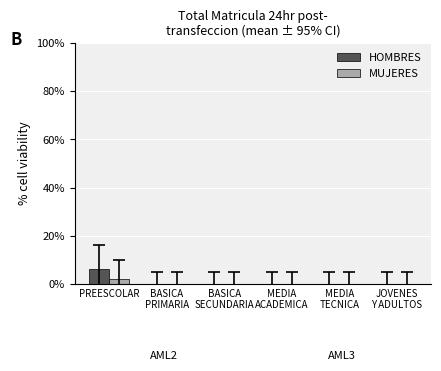

Which label corresponds to the largest value in the chart?

PREESCOLAR